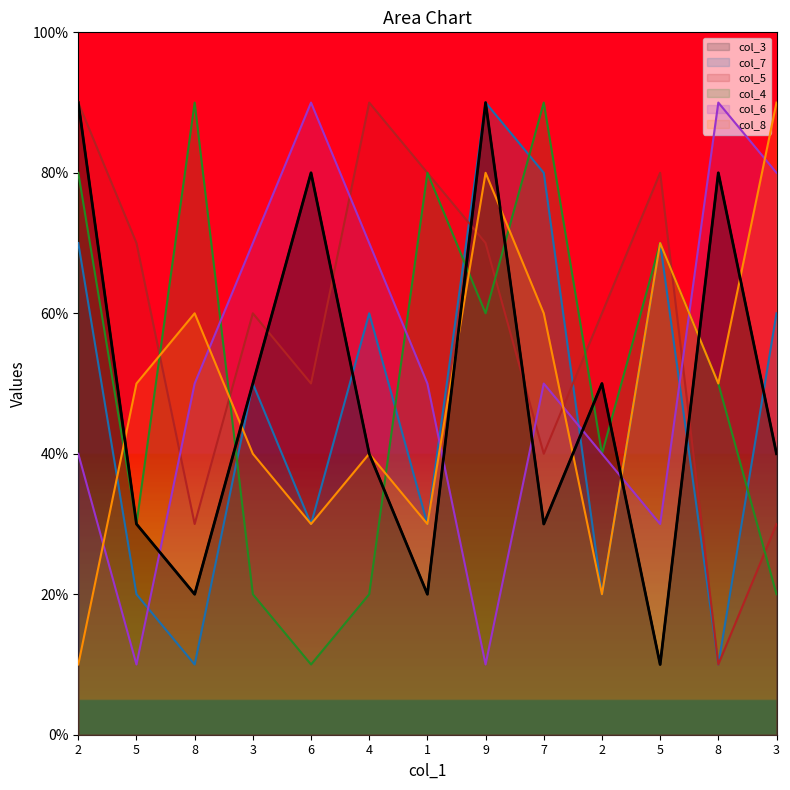

True or false: col_5 has more than 2 points higher than both neighbors.

True